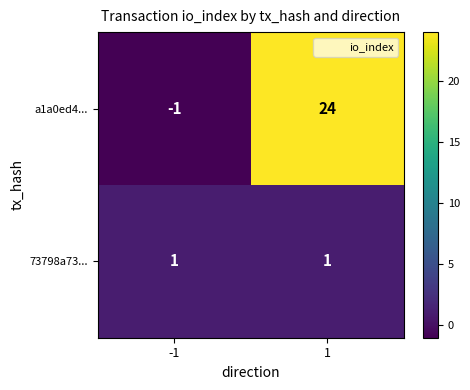

Which series changed the most between -1 and 1?

a1a0ed4...